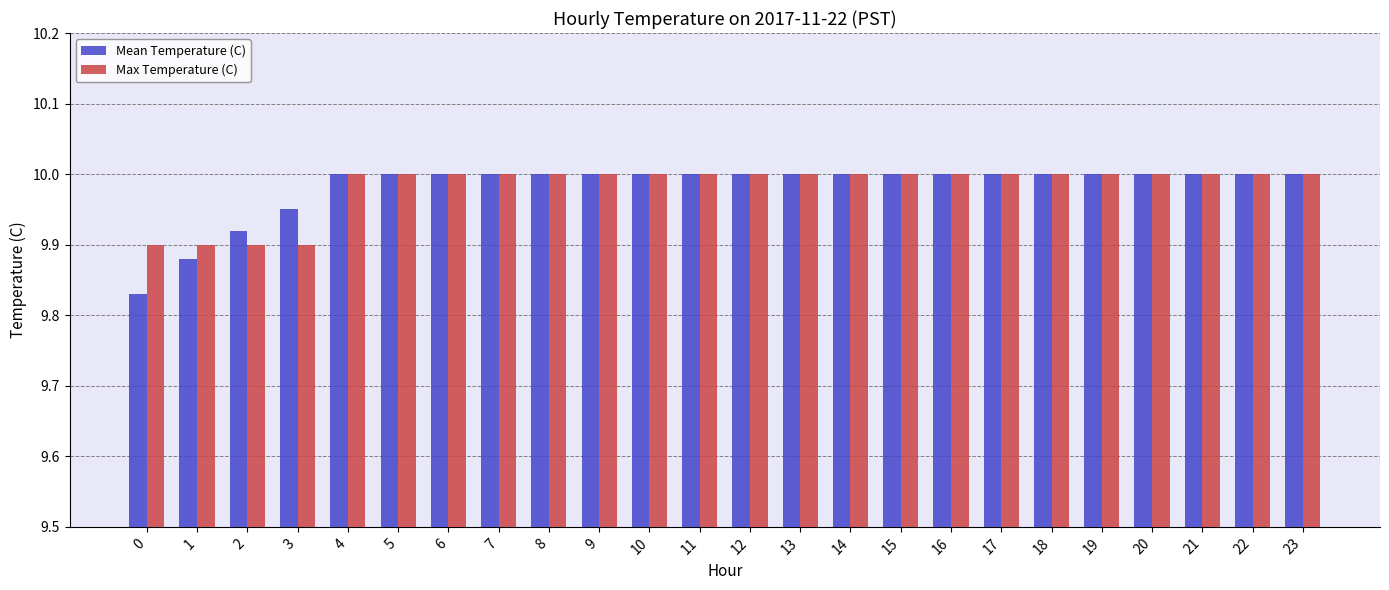

Between 3 and 18, which series saw the biggest shift?

Max Temperature (C)